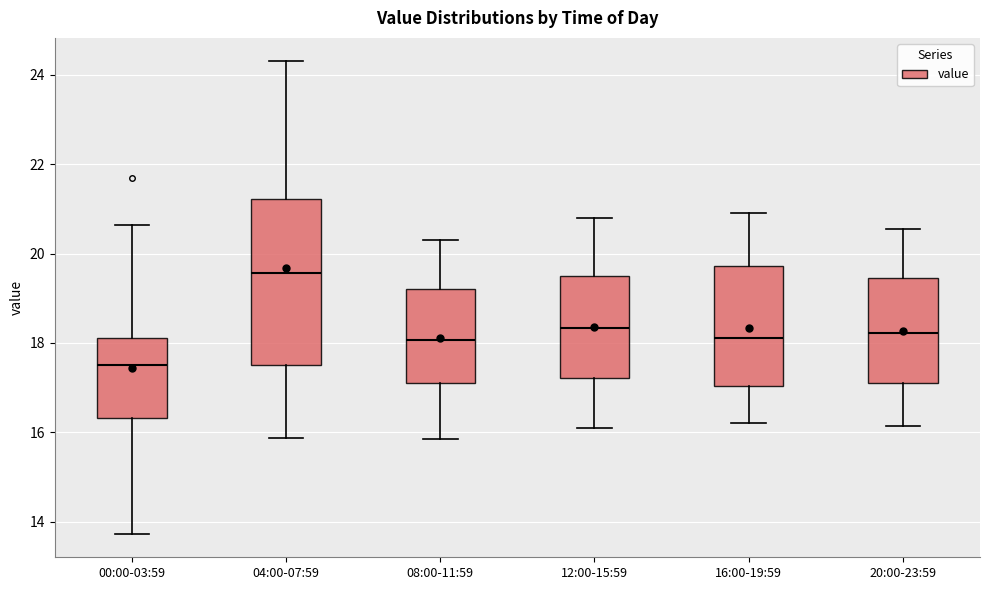

Reading left to right, read every box against the y-axis: the position of its median line, the range the box covers, and the ends of its whiskers. The values are not printed on the chart, so give them approximately, as read against the axis.

00:00-03:59: median 17.6, box 16.4 to 18.2, whiskers 13.8 to 20.6
04:00-07:59: median 19.6, box 17.6 to 21.2, whiskers 15.8 to 24.4
08:00-11:59: median 18.0, box 17.2 to 19.2, whiskers 15.8 to 20.4
12:00-15:59: median 18.4, box 17.2 to 19.6, whiskers 16.2 to 20.8
16:00-19:59: median 18.2, box 17.0 to 19.8, whiskers 16.2 to 21.0
20:00-23:59: median 18.2, box 17.2 to 19.4, whiskers 16.2 to 20.6